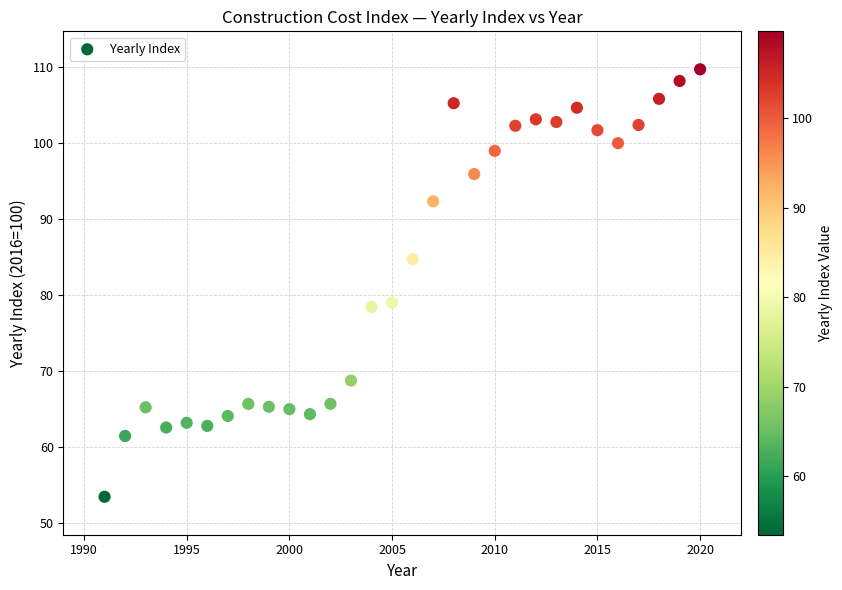

What is the range of Y values (max minus min)?

56.3